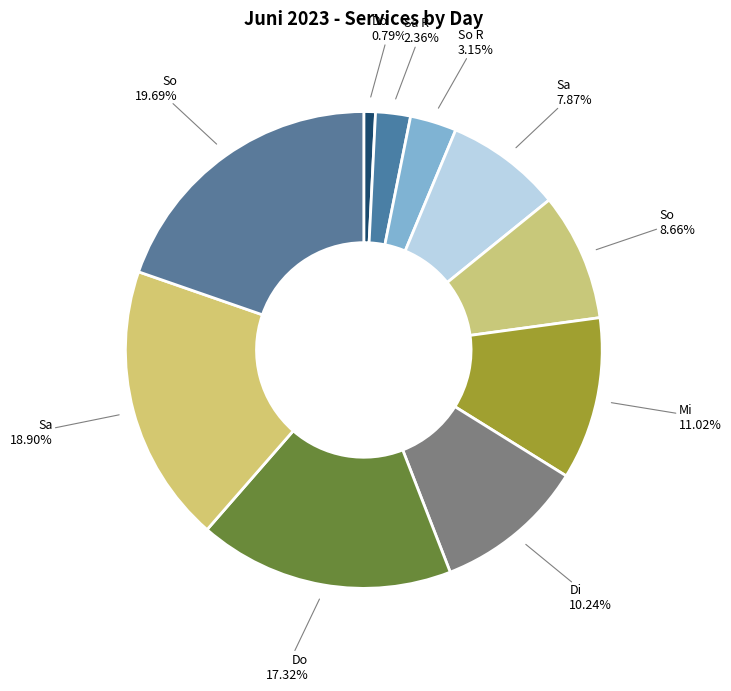

Count the number of slices in the pie.

10